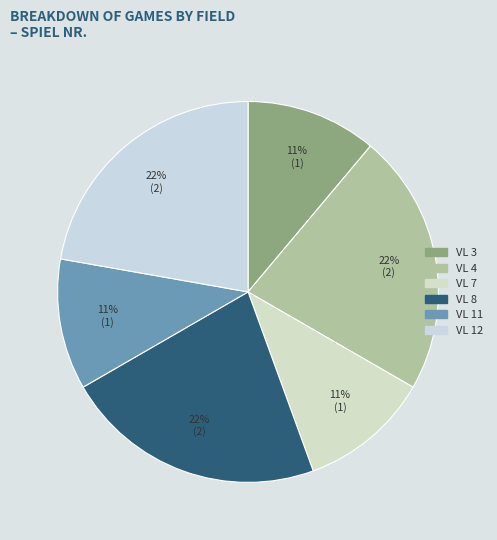

To the nearest percent, what is the average slice percentage?

17%